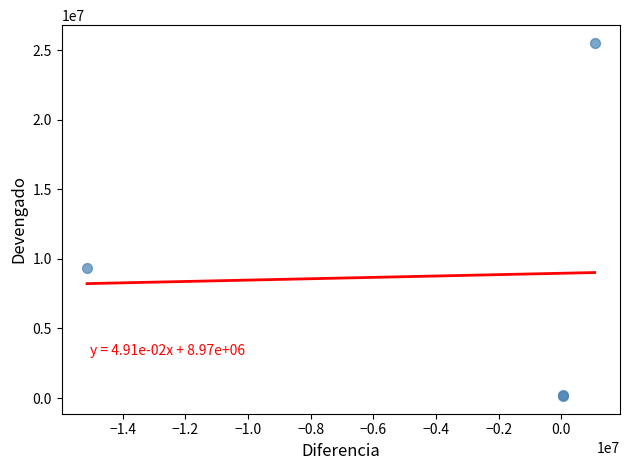

What Y value in the scatter plot is closest to 12838159?

9327313.3